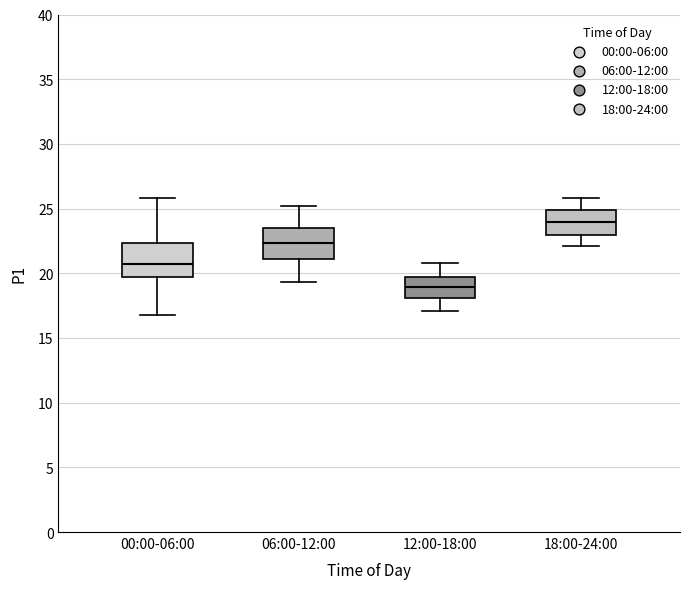

Reading left to right, transcribe this box plot: for each box, give where its median line is, the range the box spans, and where its two whiskers end, as read against the y-axis. The values are not printed on the chart, so give them approximately, as read against the axis.

00:00-06:00: median 21.0, box 19.5 to 22.5, whiskers 17.0 to 26.0
06:00-12:00: median 22.5, box 21.0 to 23.5, whiskers 19.5 to 25.0
12:00-18:00: median 19.0, box 18.0 to 19.5, whiskers 17.0 to 21.0
18:00-24:00: median 24.0, box 23.0 to 25.0, whiskers 22.0 to 26.0